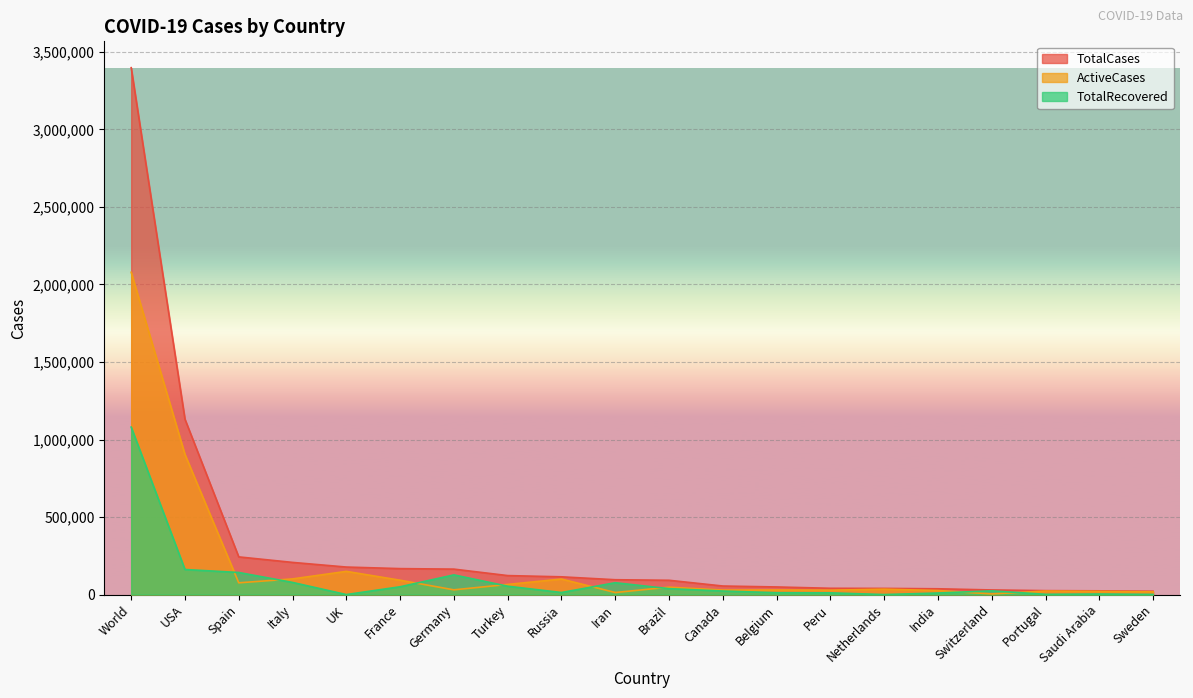

Is it true that TotalCases equals 39791 at Netherlands?

True